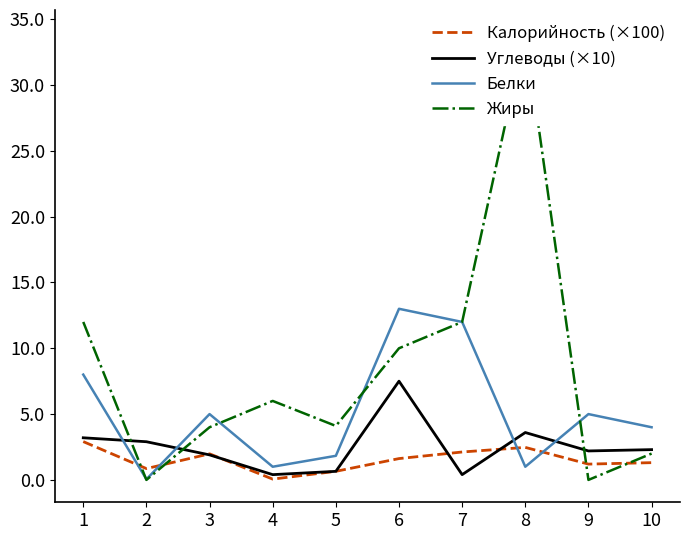

Which series ends up on top after the final intersection of Калорийность (×100) and Углеводы (×10)?

Углеводы (×10)